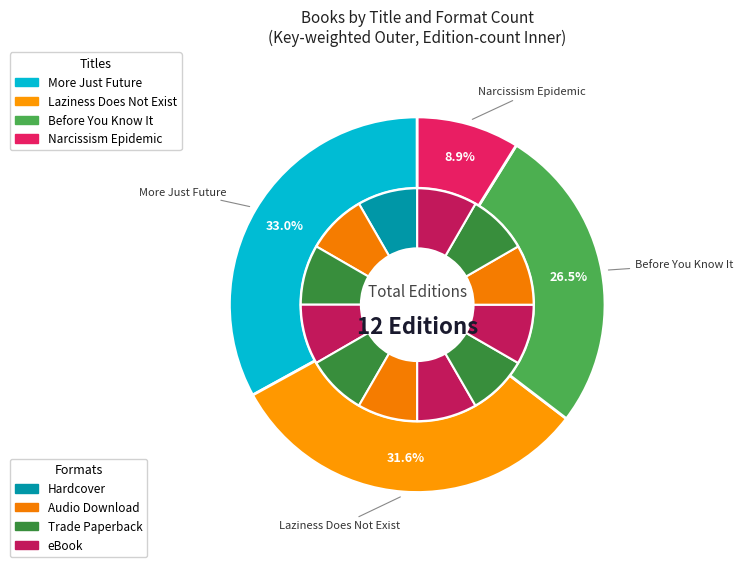

To the nearest percent, what is the average slice percentage?

25%